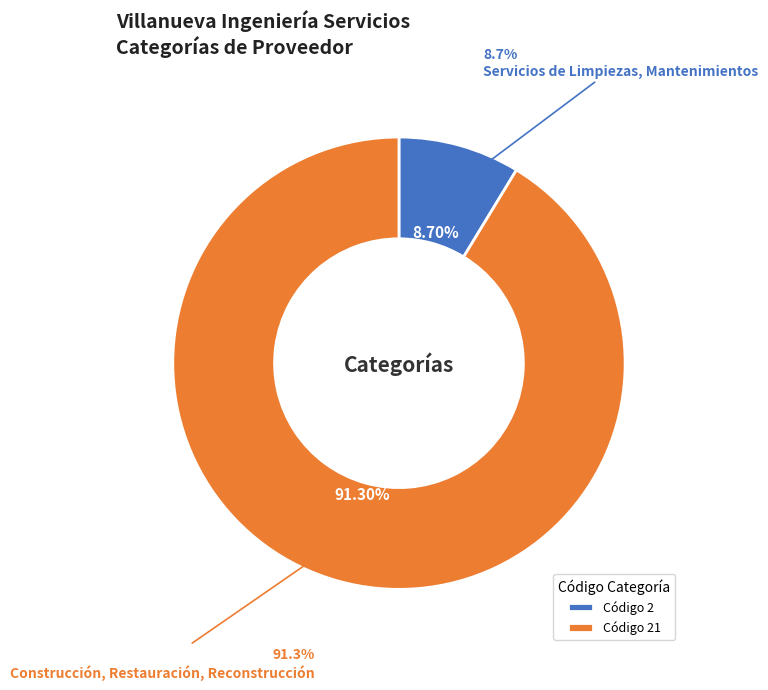

What percentage is NOT represented by Construcción, Restauración, Reconstrucción?

8.7%